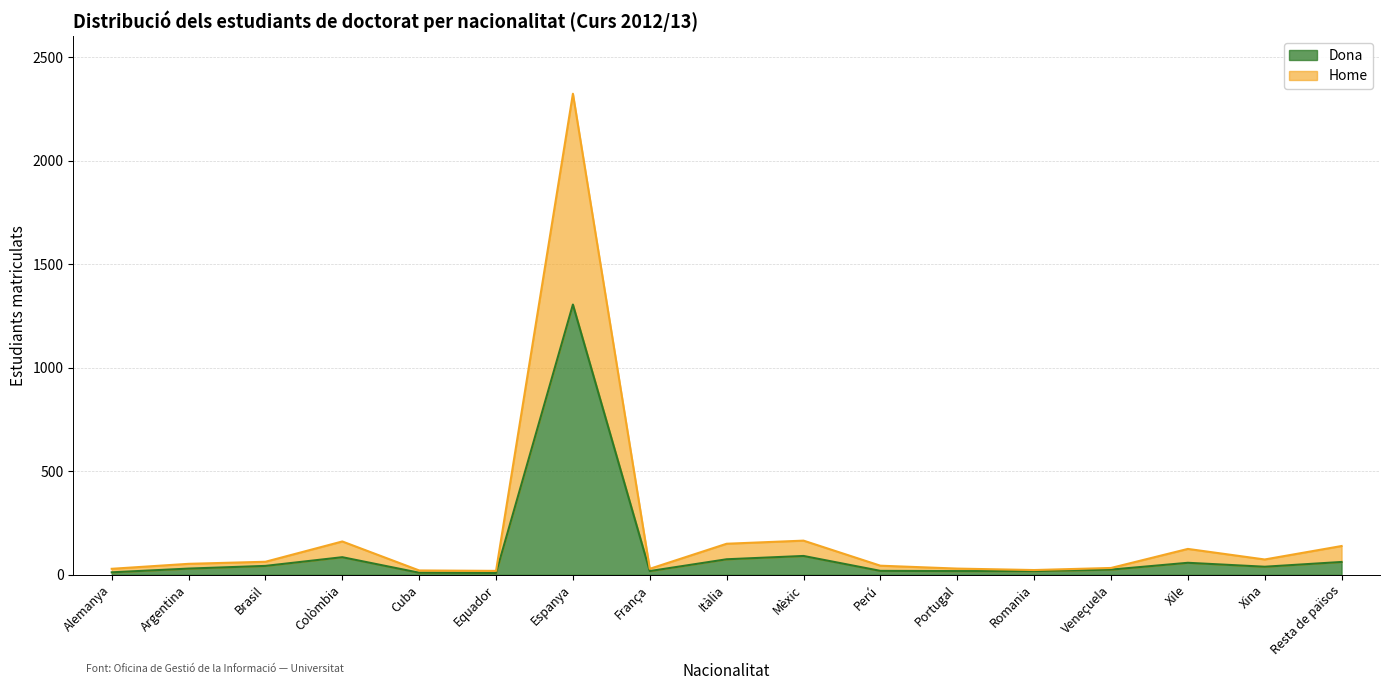

At Cuba, list the series in order from smallest to largest.

Dona, Home